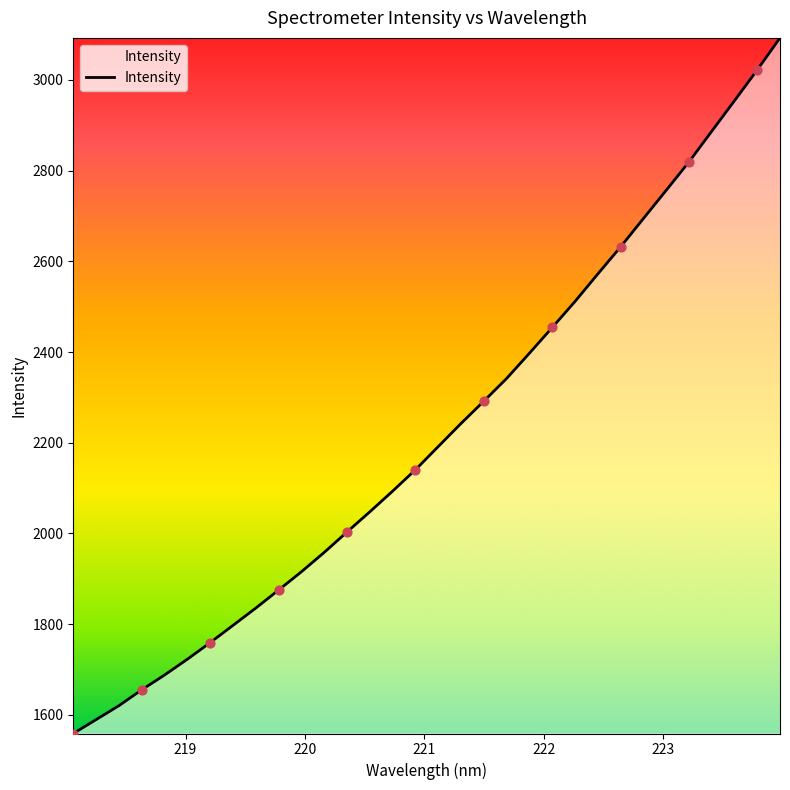

What is the difference between the maximum and minimum values?

1533.7